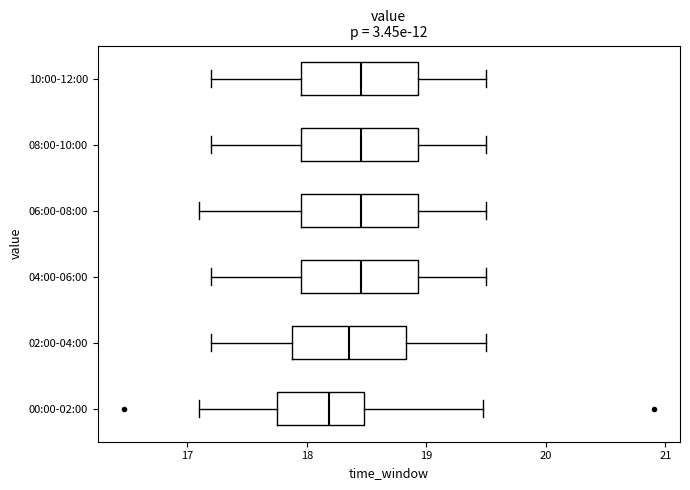

Where does the right whisker of the box for 04:00-06:00 end on the x-axis? The values are not printed on the chart, so give them approximately, as read against the axis.

19.5